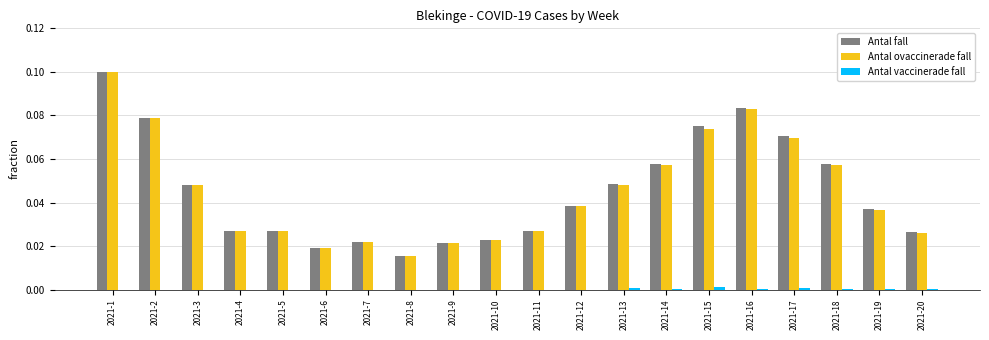

The Antal fall series shows 0.0 at 2021-14. True or false?

False